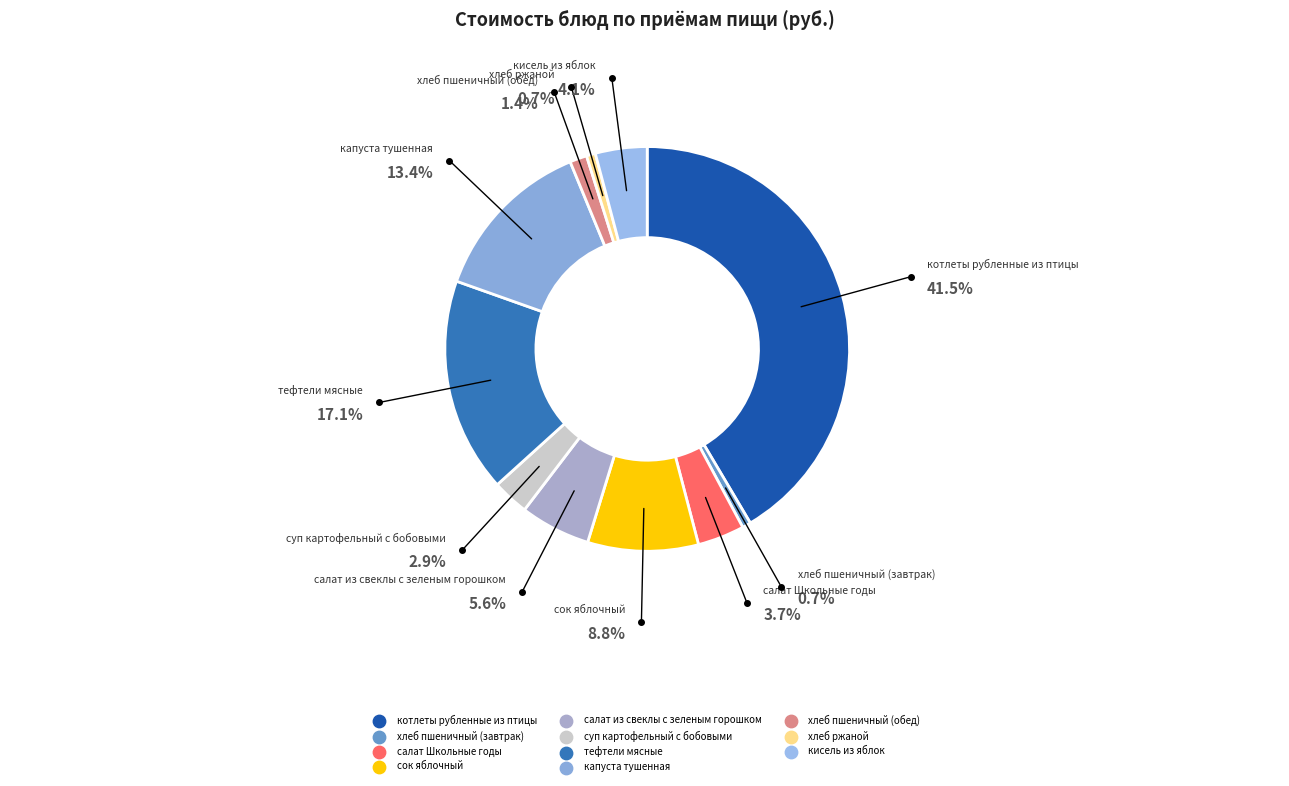

Which category has the biggest portion of the pie?

котлеты рубленные из птицы